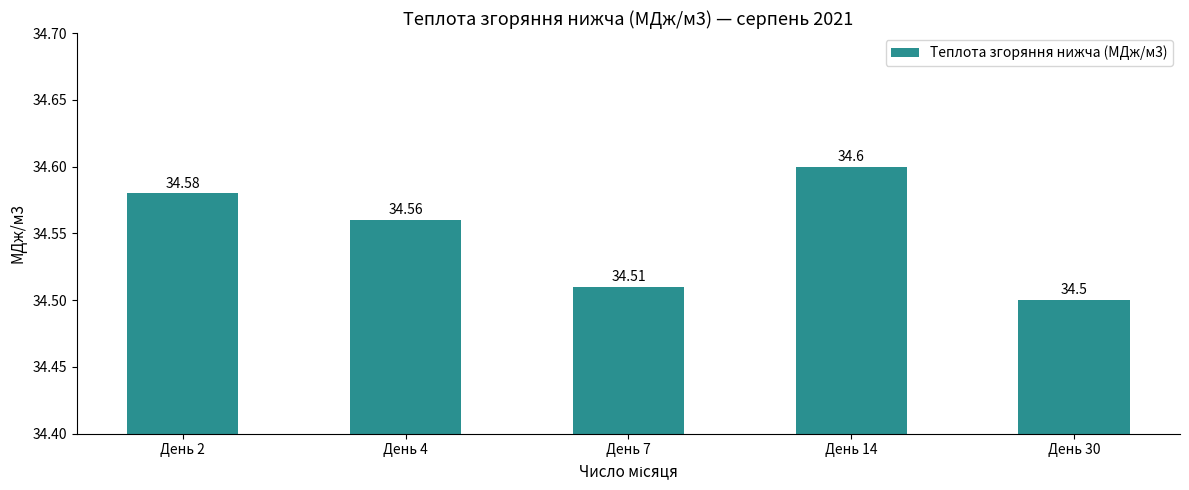

At which category does the chart reach its peak across all series?

День 14